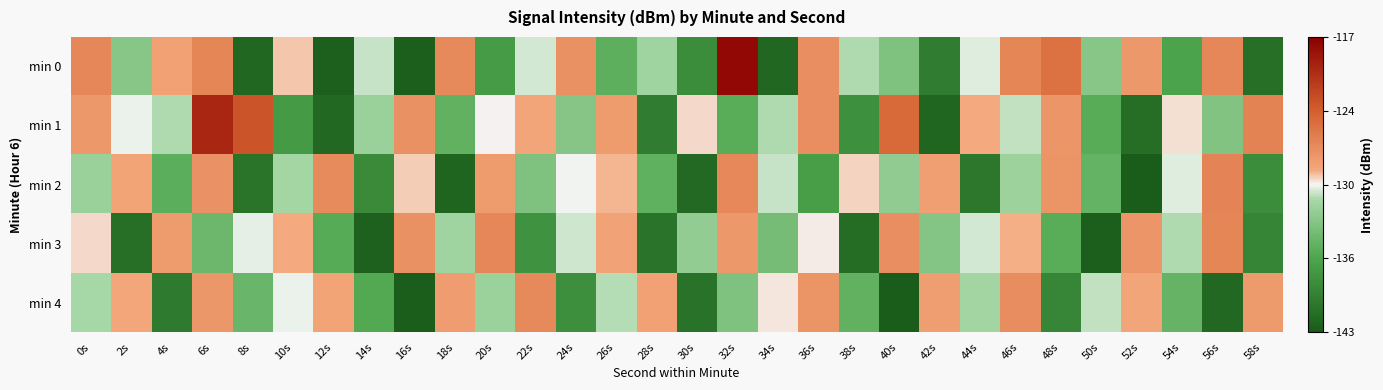

At 48s, list the series in order from largest to smallest.

min 0, min 2, min 1, min 3, min 4